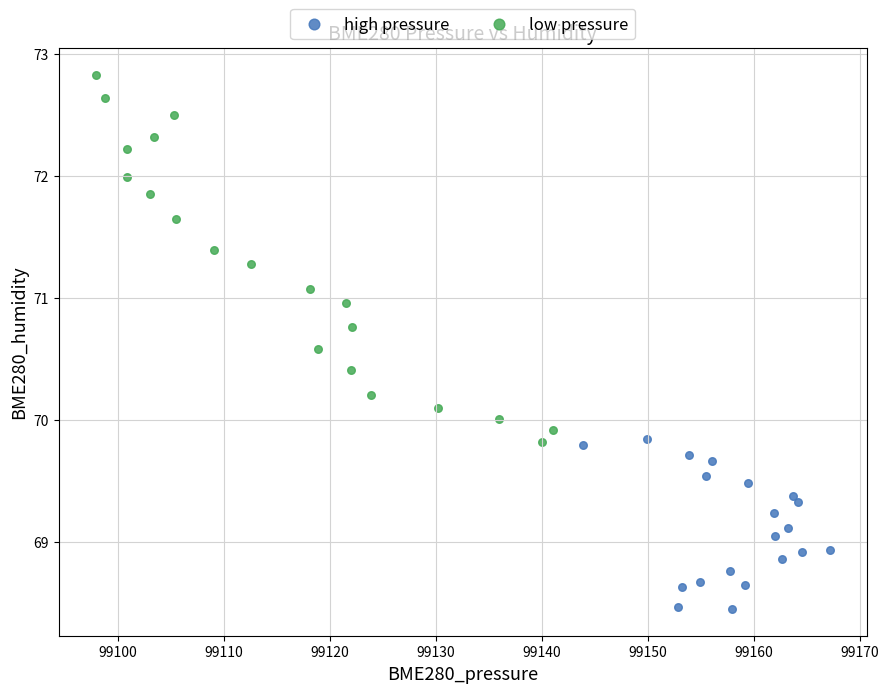

Which series has the largest Y range (max minus min)?

low pressure